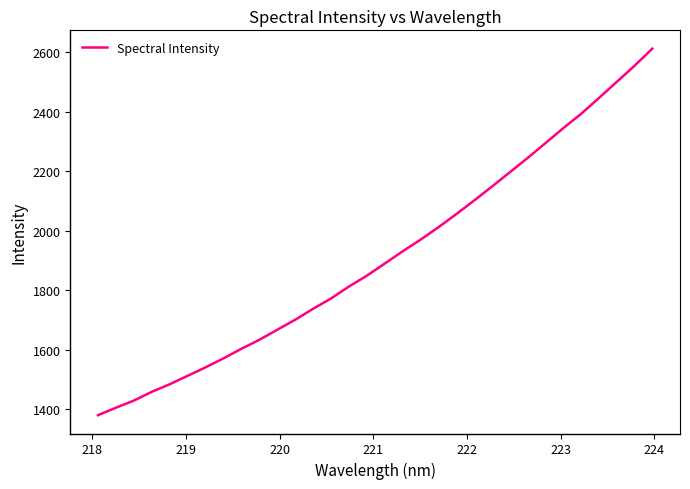

What is the greatest value displayed?

2612.5